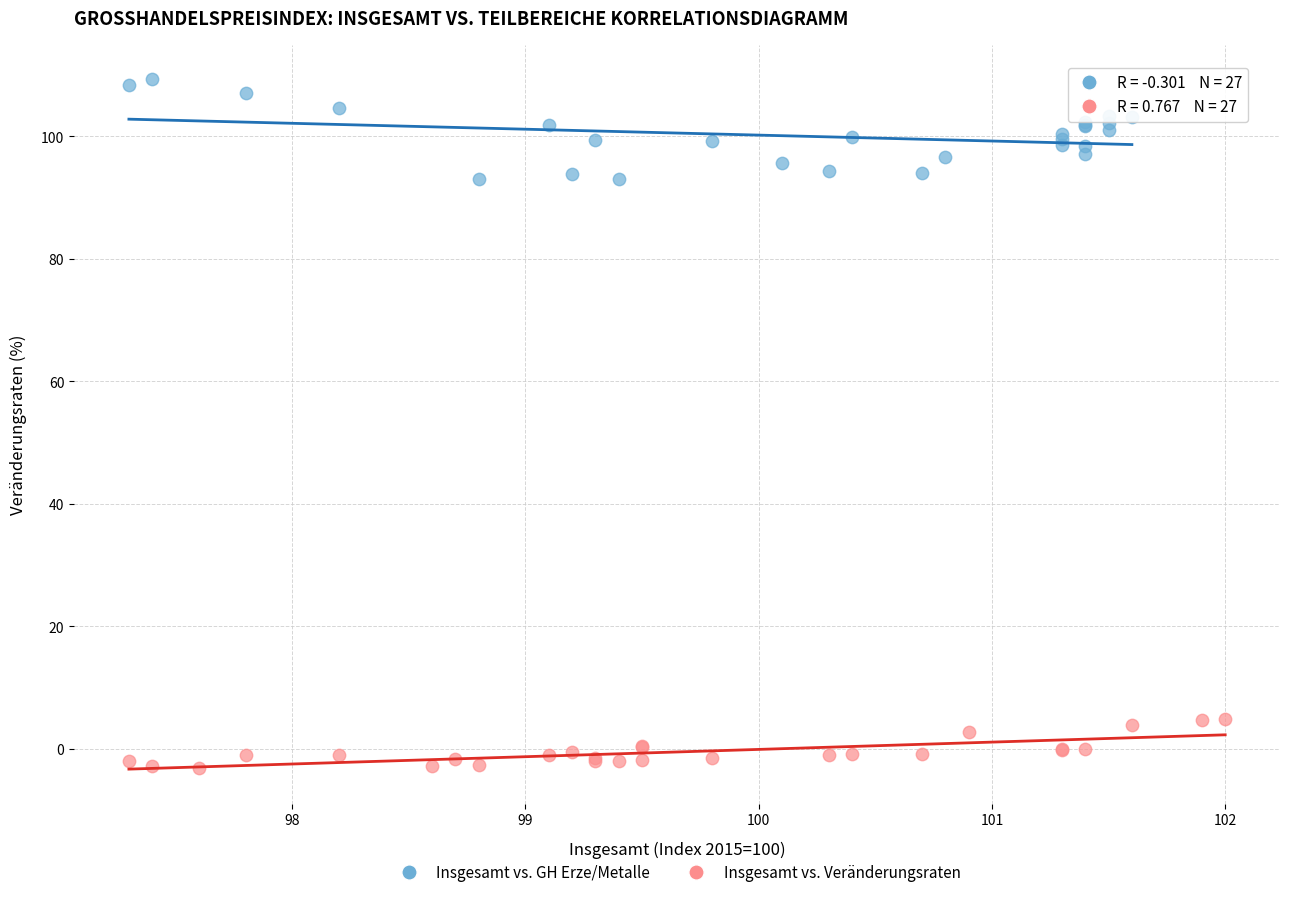

What are all the series names shown in the legend?

Insgesamt vs. GH Erze/Metalle, Insgesamt vs. Veränderungsraten